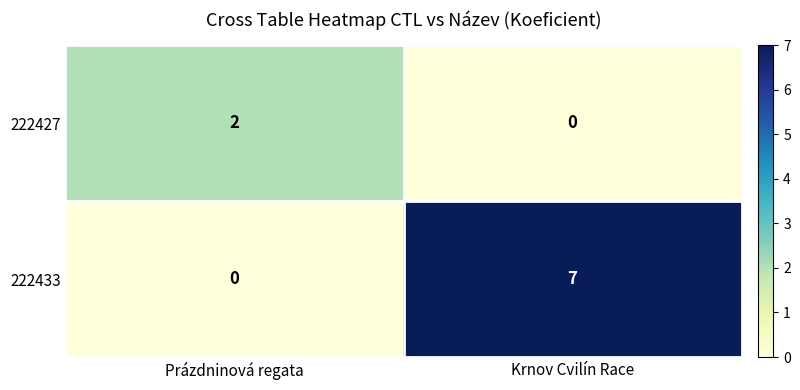

Which category has the highest value across all series?

Krnov Cvilín Race